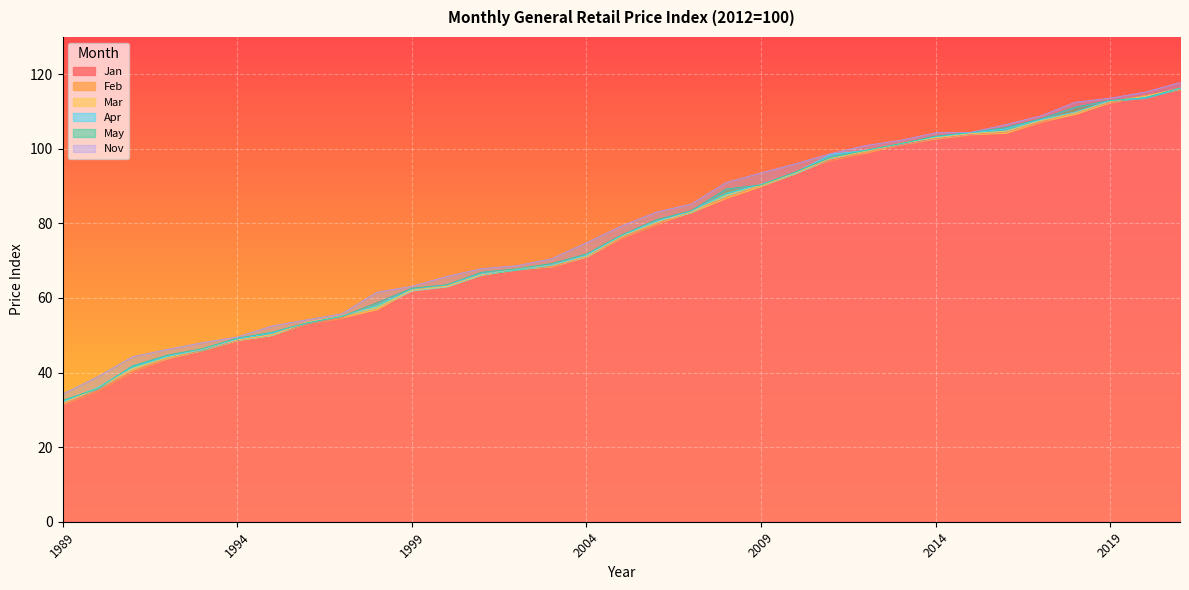

Between 2010 and 2003, which is larger?

2010